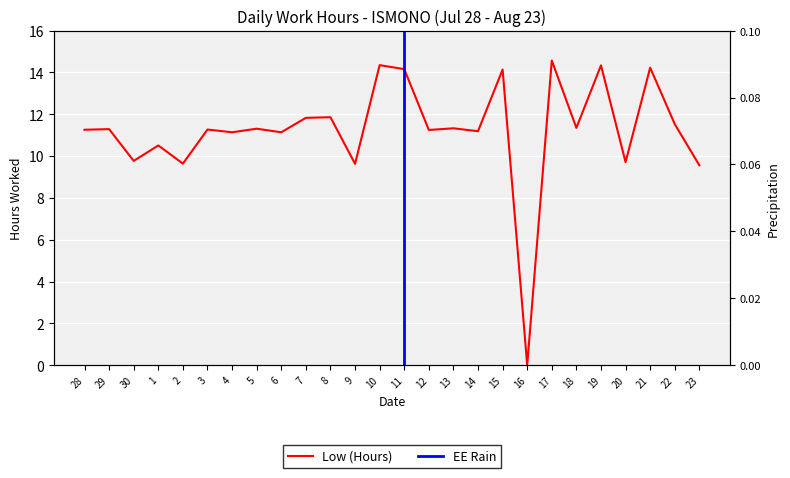

Reading left to right, extract all data points from this chart.

28=11.3	29=11.3	30=9.8	1=10.5	2=9.6	3=11.3	4=11.1	5=11.3	6=11.1	7=11.8	8=11.9	9=9.6	10=14.3	11=14.2	12=11.2	13=11.3	14=11.2	15=14.1	16=0.0	17=14.6	18=11.3	19=14.3	20=9.7	21=14.2	22=11.5	23=9.6